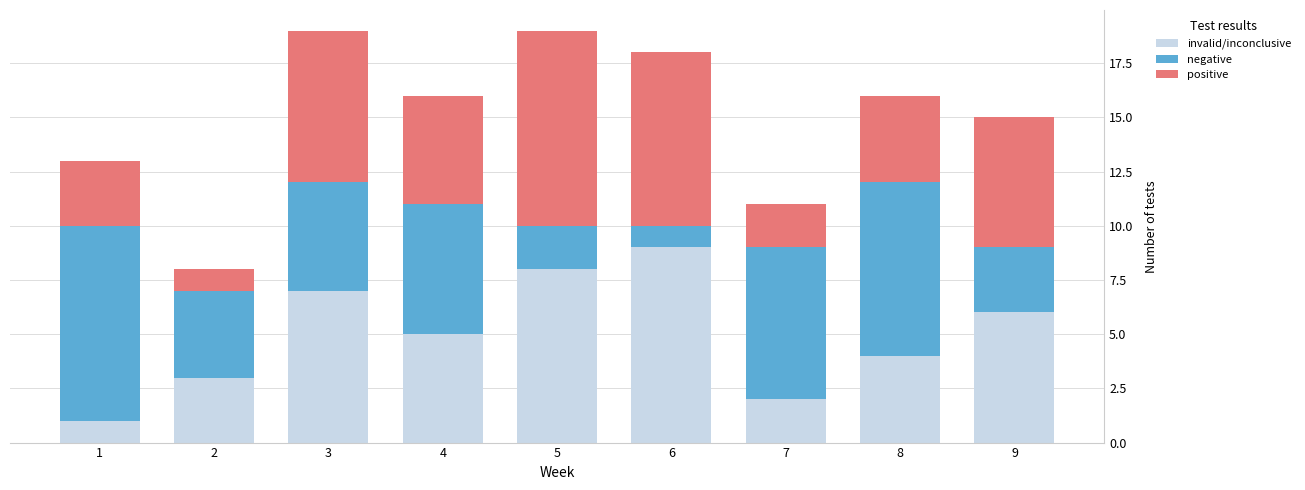

What is the difference between the invalid/inconclusive values at 3 and 8?

3